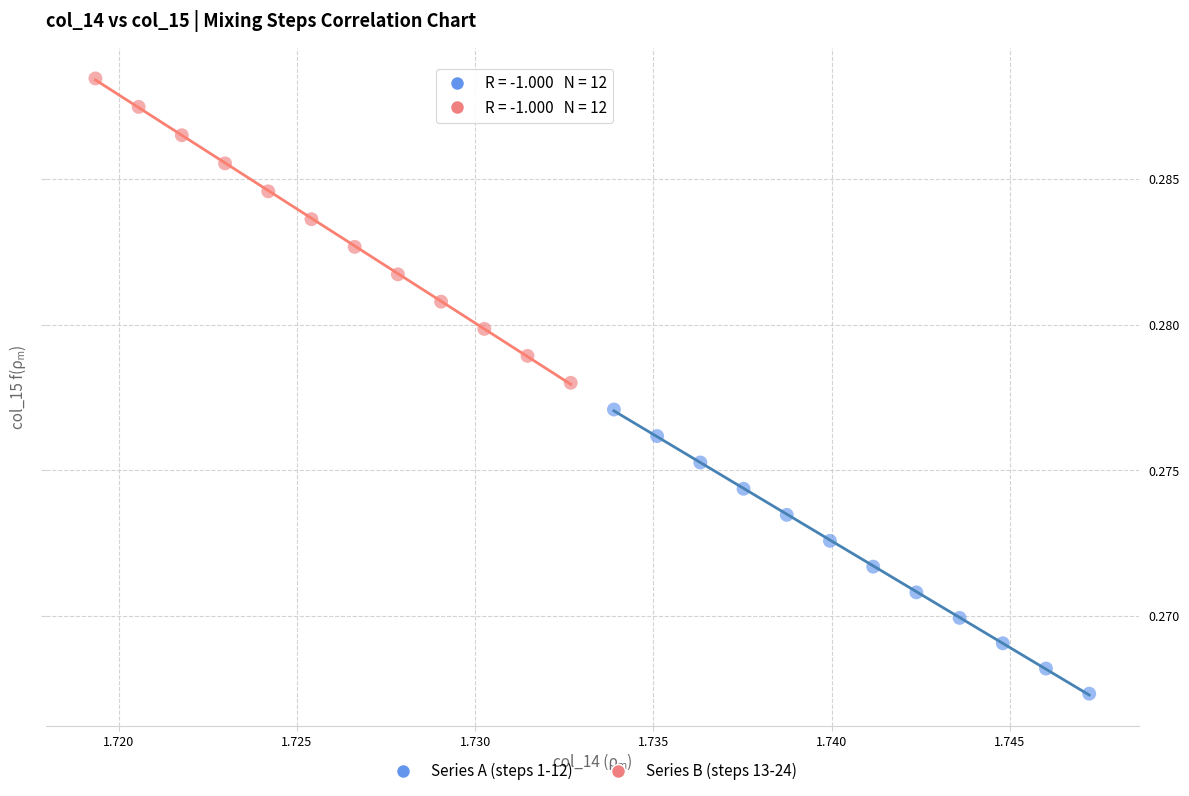

Which series contains the lowest Y value?

Series A (steps 1-12)